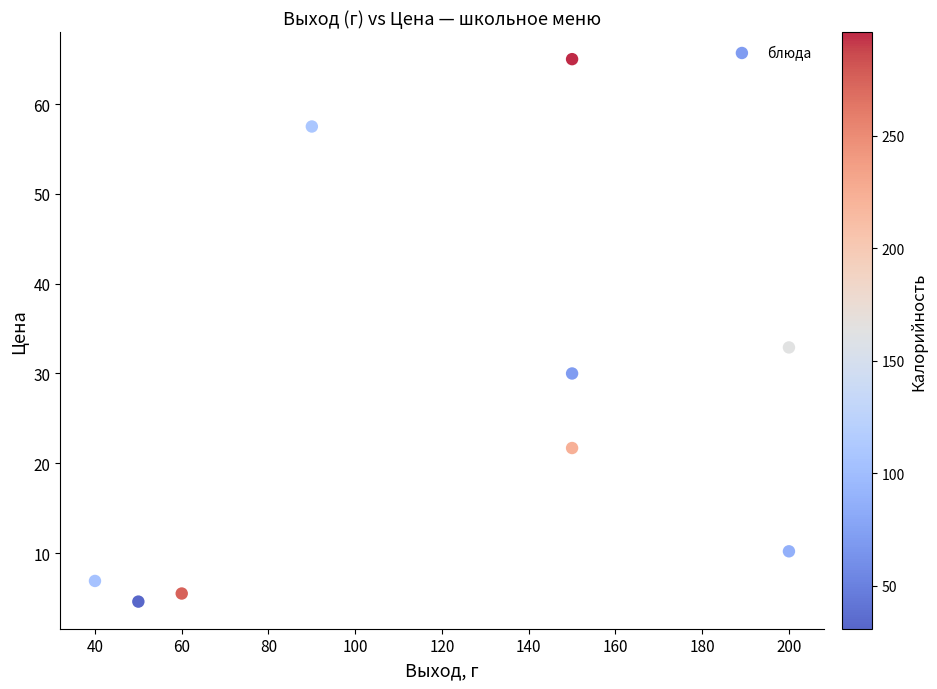

What Y value in the scatter plot is closest to 34?

32.9